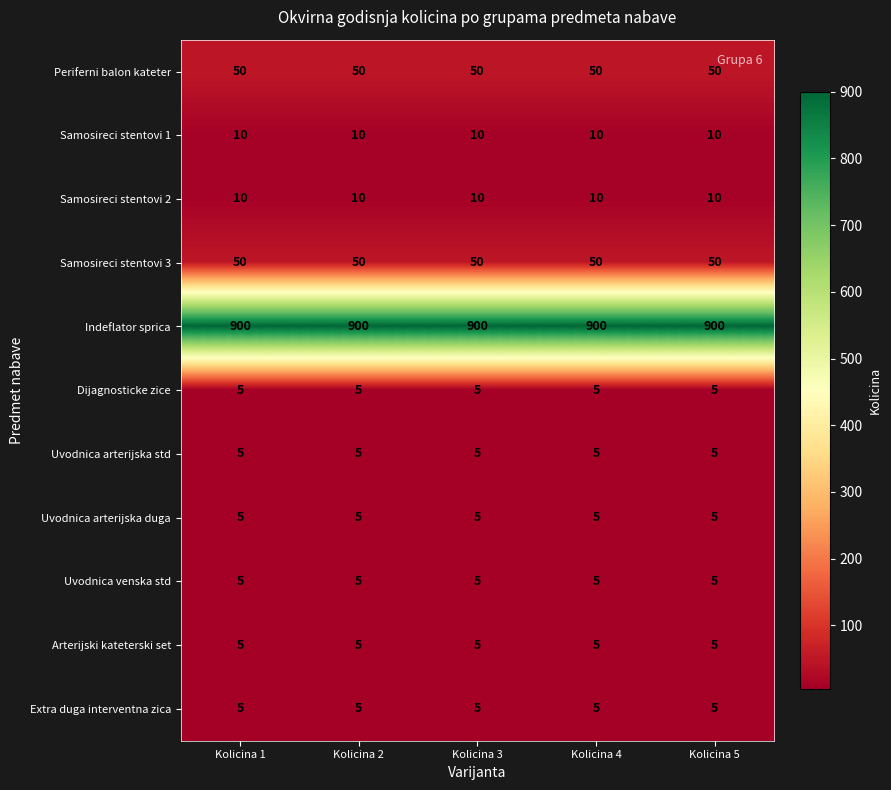

Read the Samosireci stentovi 2 value at Kolicina 4.

10